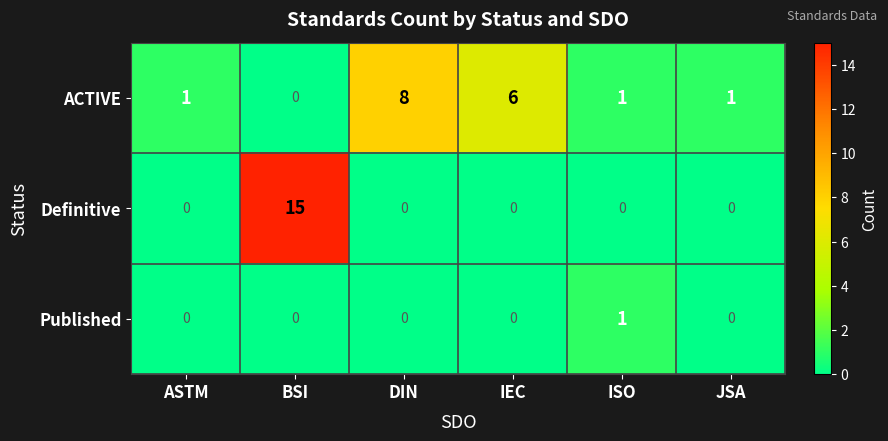

What is the spread (max minus min) of values at DIN?

8